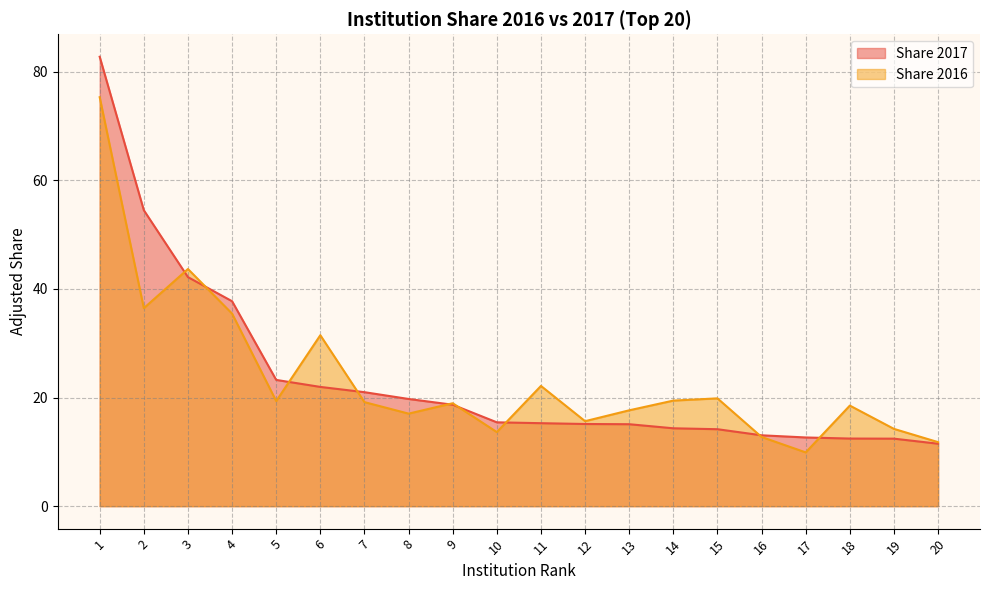

At which label is Share 2017 closest to 47?

3